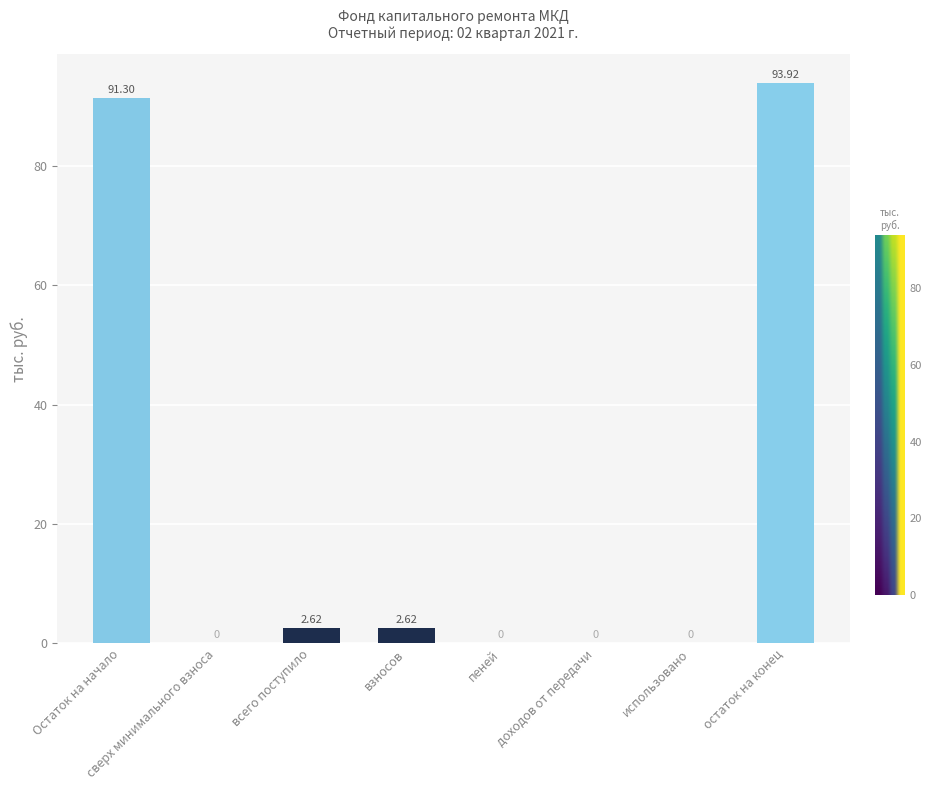

What is the sum of all values?

190.5